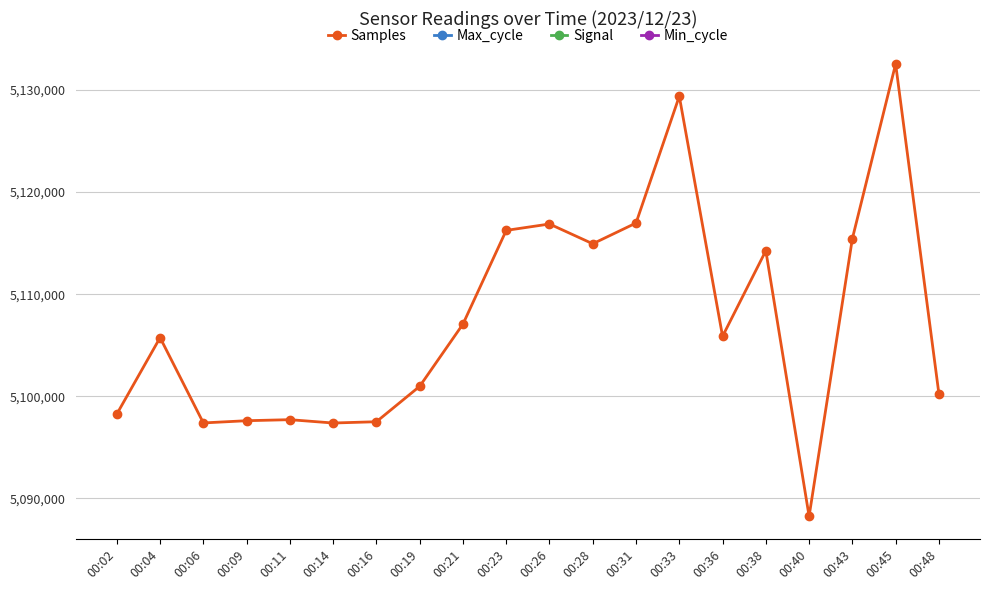

The value at 00:28 is 2954714. True or false?

False